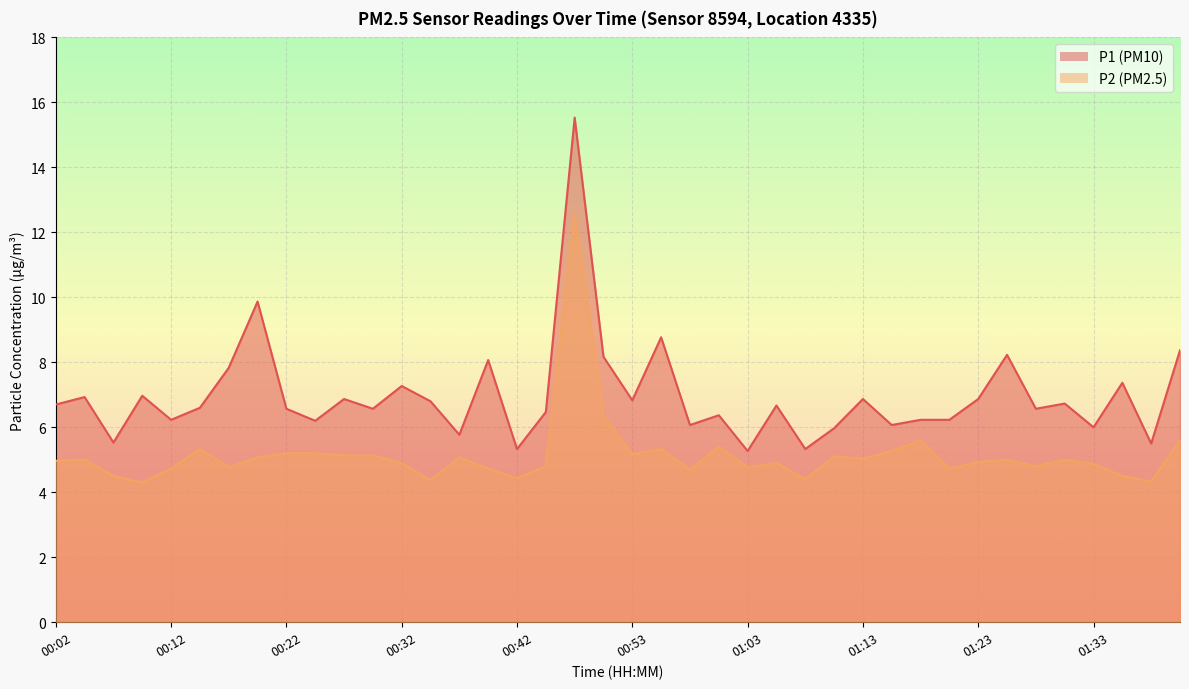

What is the difference between the second highest and second lowest values in the P1 series?

4.5